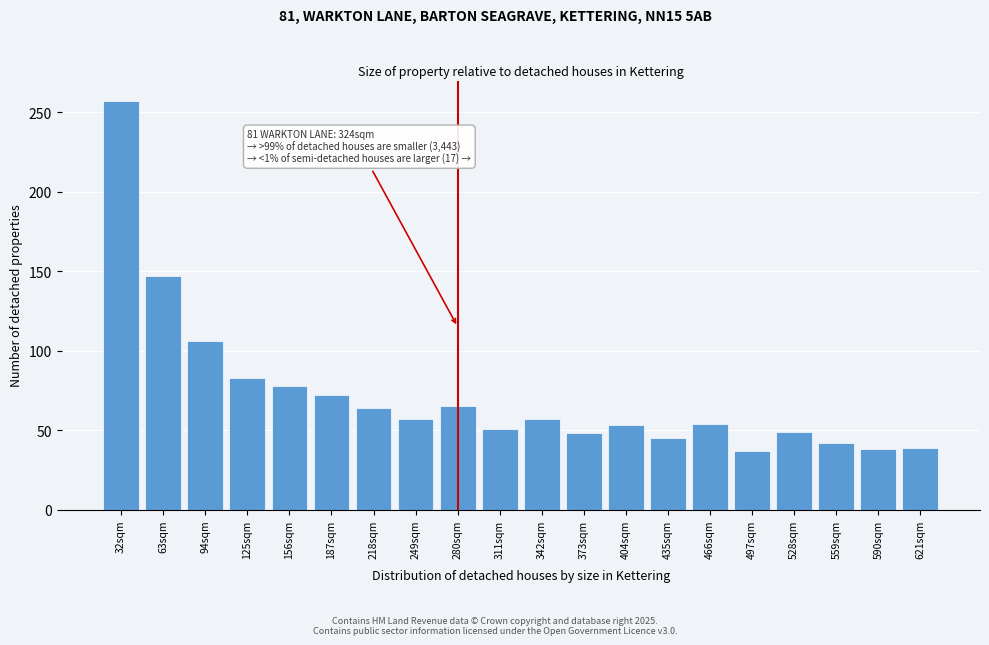

Is it true that the value at 590sqm is 57?

False